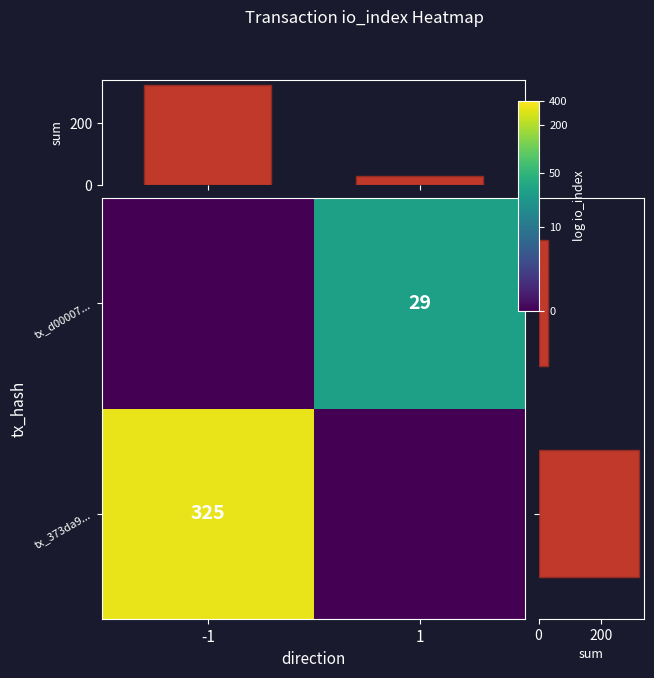

How many col_sum values are between 29 and 325?

2